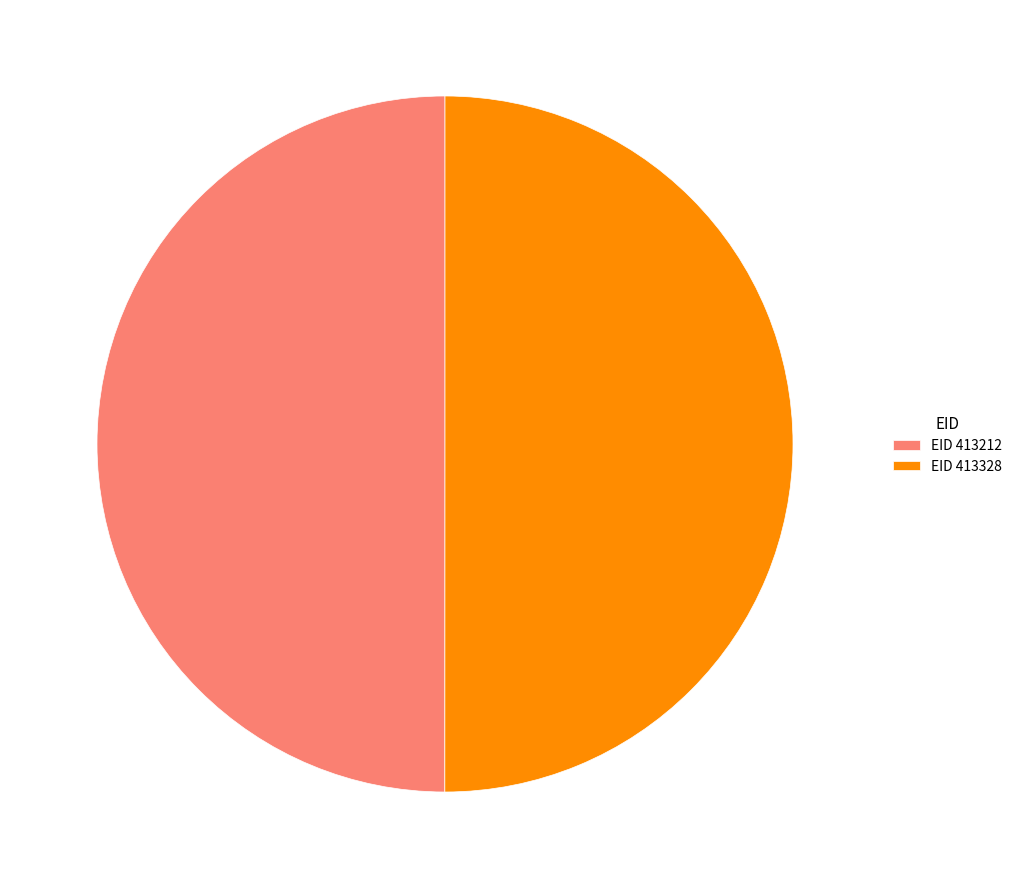

Approximately how many times larger is the value at EID 413212 compared to EID 413328?

1.0